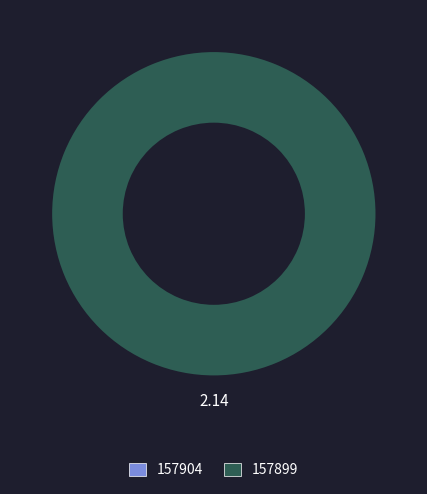

Between 157899 and 157904, which is larger?

157899